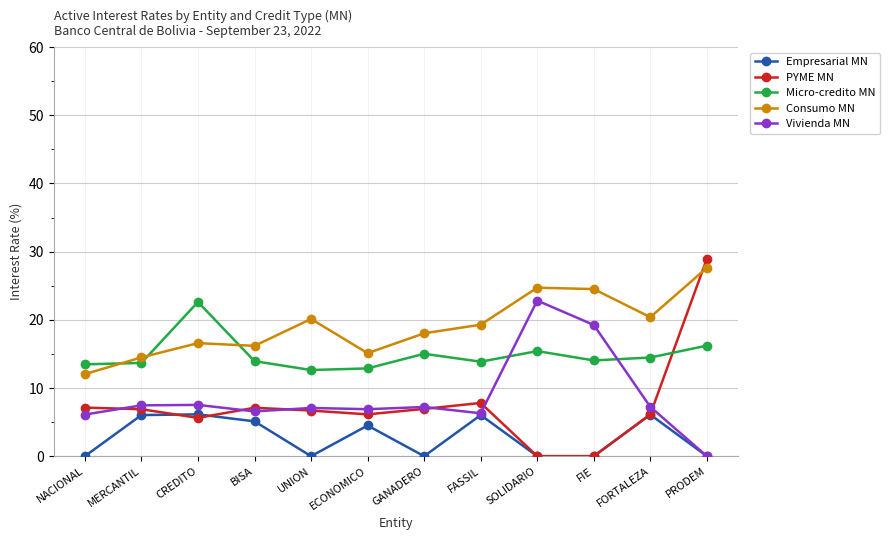

Count the number of categories in the chart.

12